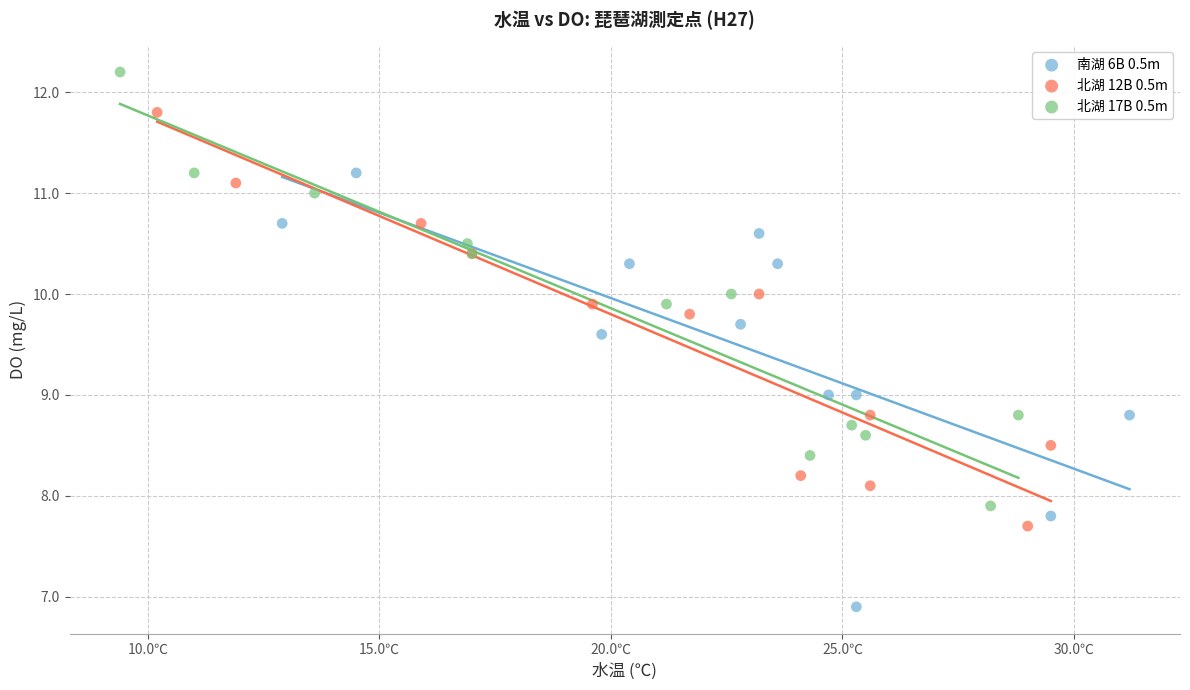

Which series contains the lowest Y value?

南湖 6B 0.5m